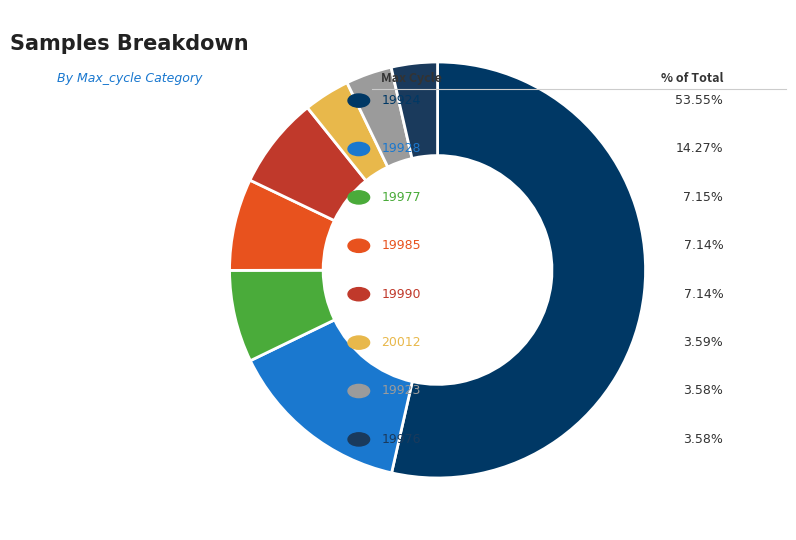

How many segments does this pie chart have?

8